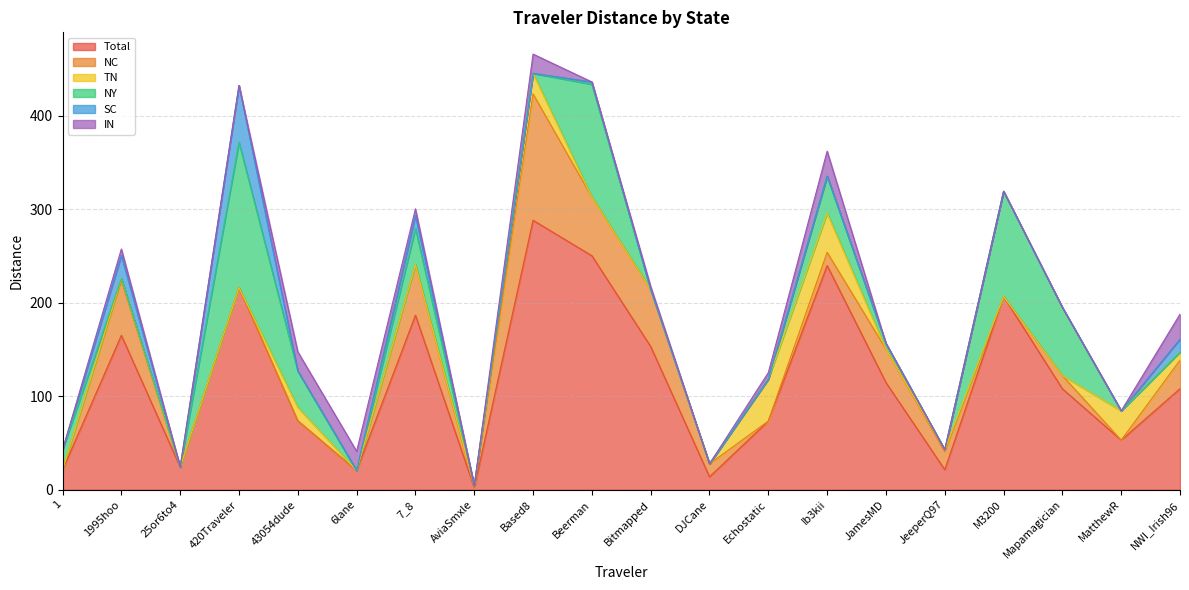

Which series has the largest total across all categories?

Total